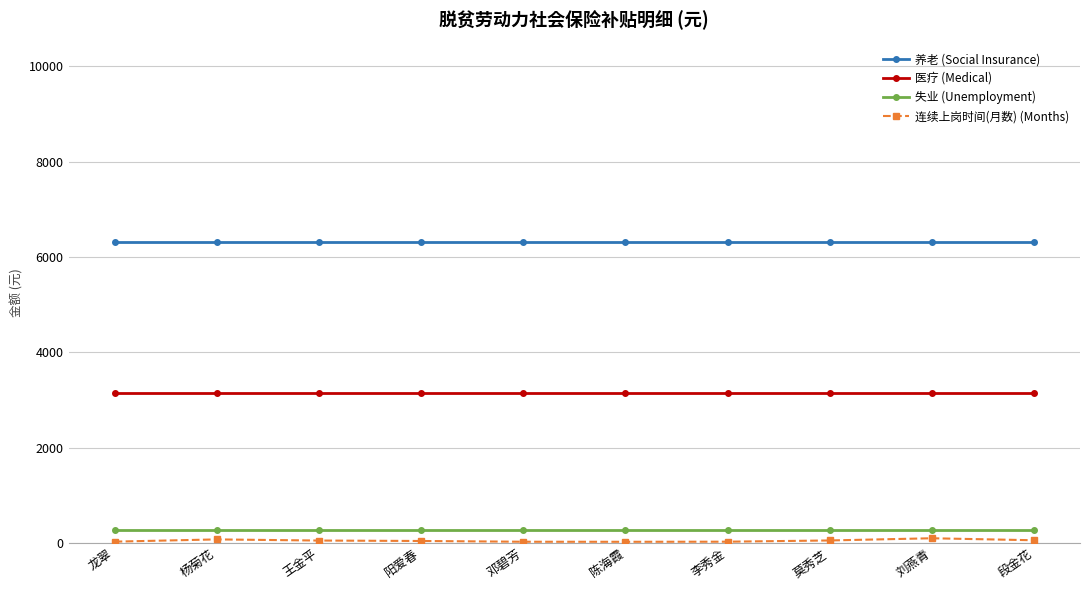

The 失业 (Unemployment) series shows 277.8 at 李秀金. True or false?

True